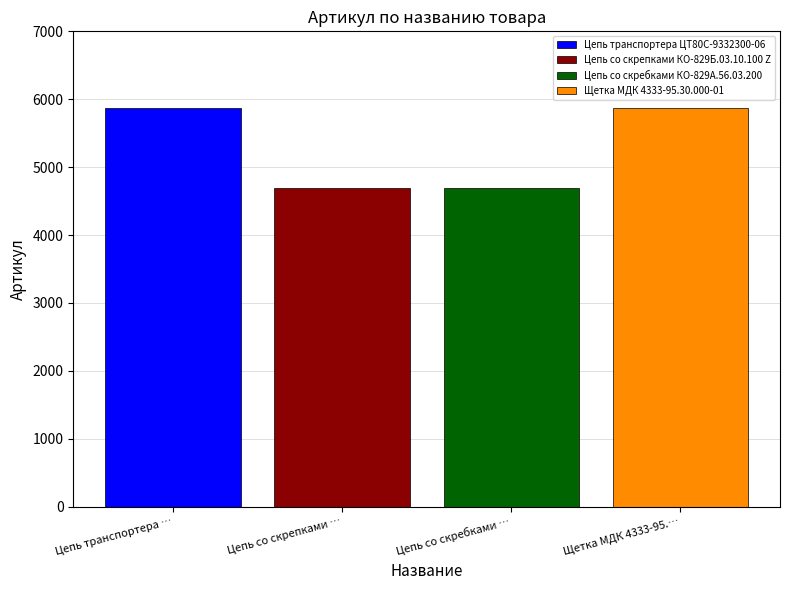

Which series has the largest range (max minus min)?

Цепь транспортера ЦТ80С-9332300-06